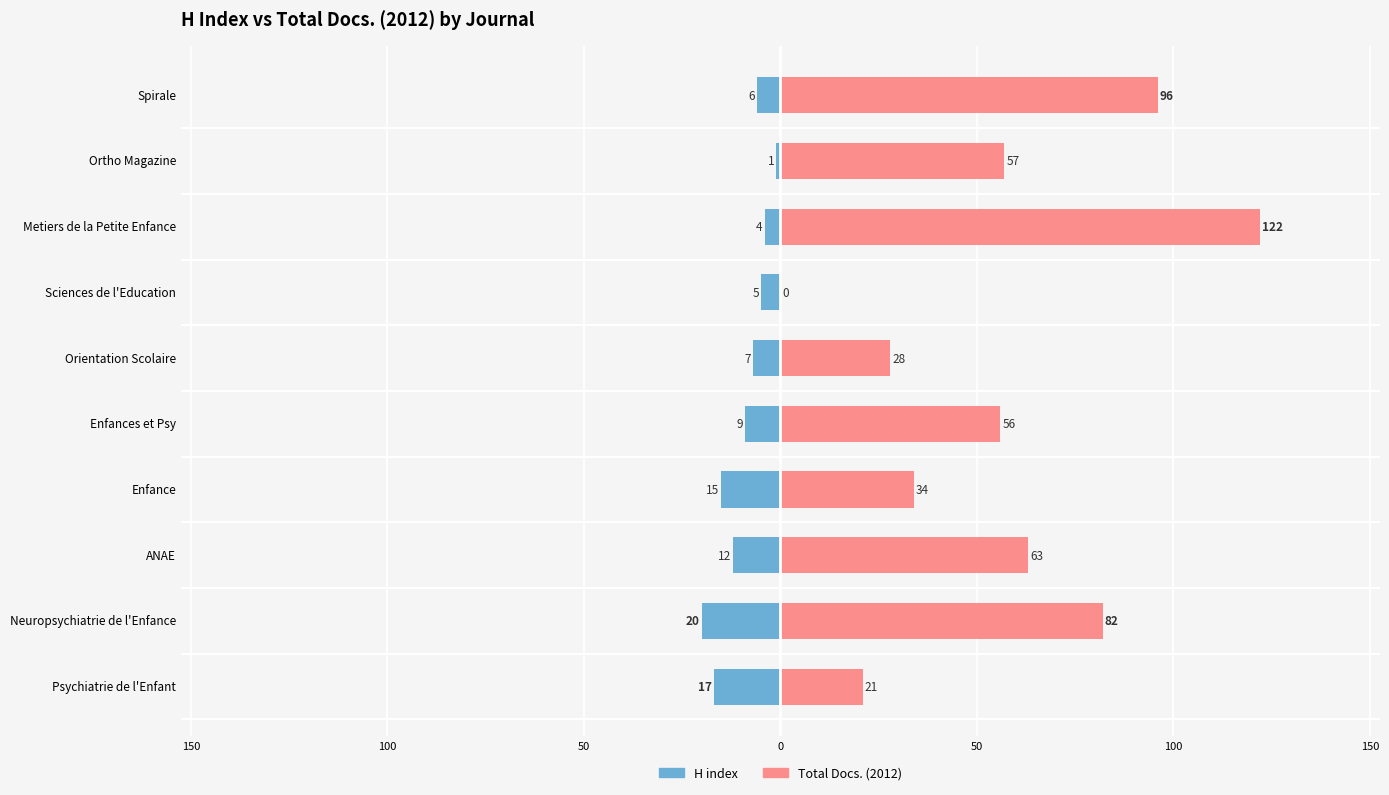

How many groups of bars are there?

10